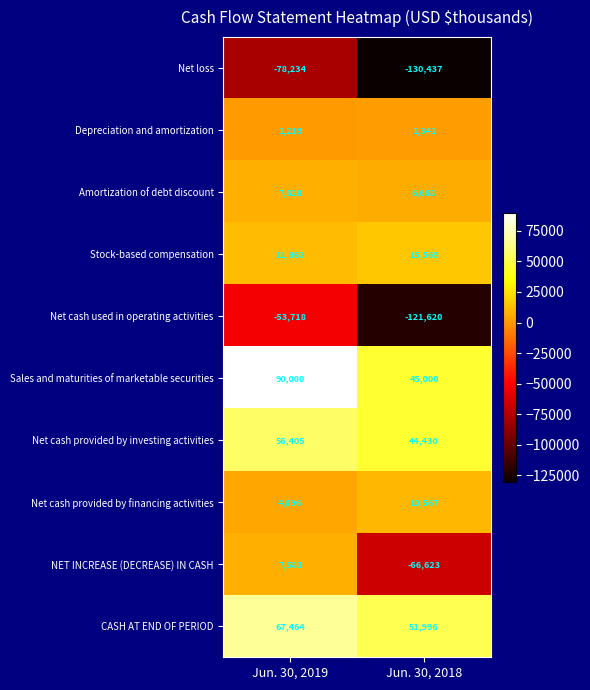

Reading left to right, list all the values displayed in this chart.

Net loss: Jun. 30, 2019=-78234	Jun. 30, 2018=-130437
Depreciation and amortization: Jun. 30, 2019=1219	Jun. 30, 2018=1341
Amortization of debt discount: Jun. 30, 2019=7628	Jun. 30, 2018=6668
Stock-based compensation: Jun. 30, 2019=11863	Jun. 30, 2018=15569
Net cash used in operating activities: Jun. 30, 2019=-53718	Jun. 30, 2018=-121620
Sales and maturities of marketable securities: Jun. 30, 2019=90000	Jun. 30, 2018=45000
Net cash provided by investing activities: Jun. 30, 2019=56405	Jun. 30, 2018=44430
Net cash provided by financing activities: Jun. 30, 2019=4896	Jun. 30, 2018=10567
NET INCREASE (DECREASE) IN CASH: Jun. 30, 2019=7583	Jun. 30, 2018=-66623
CASH AT END OF PERIOD: Jun. 30, 2019=67464	Jun. 30, 2018=51996